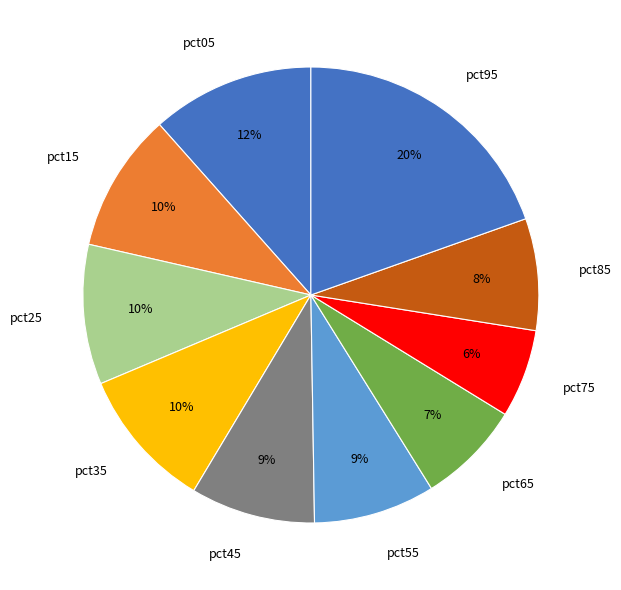

True or false: pct65 accounts for 15% of the total.

False